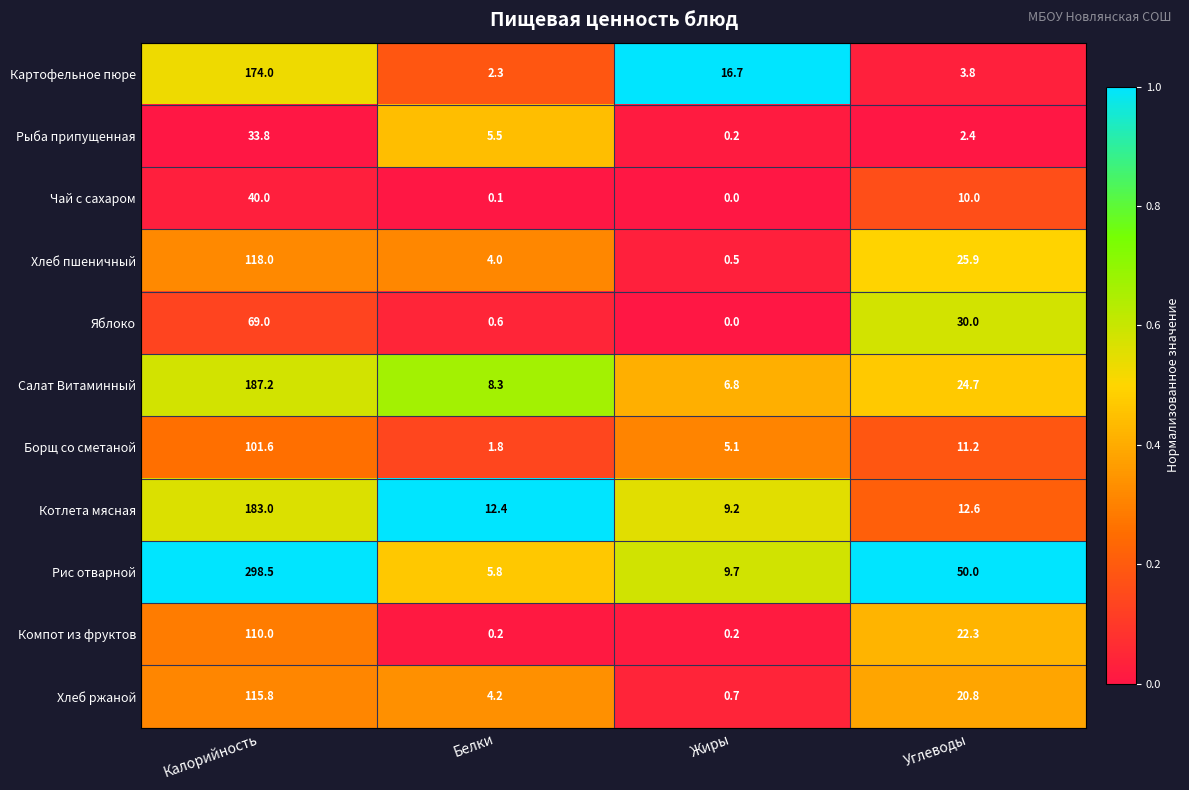

At which label is Салат Витаминный closest to 97?

Углеводы